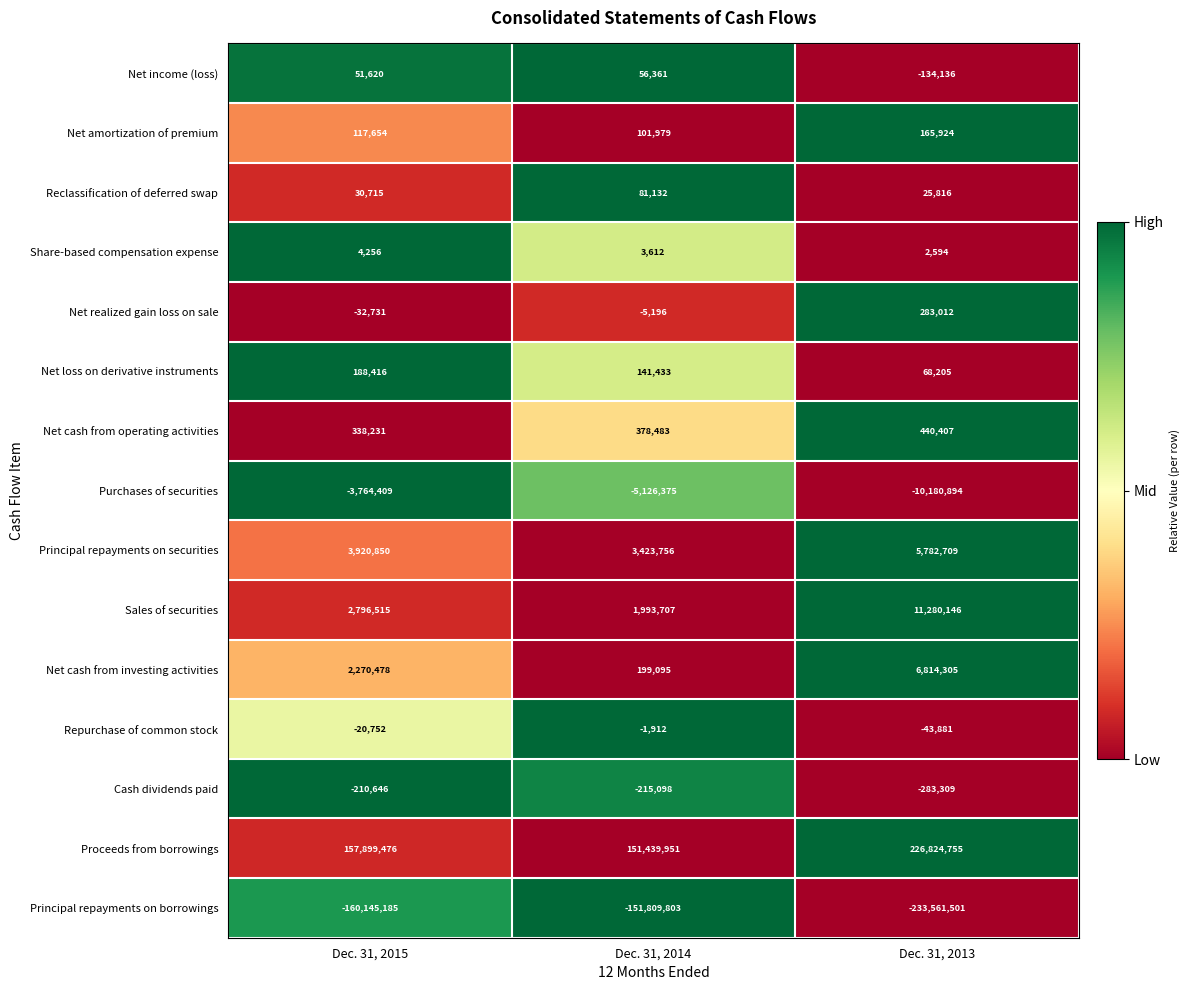

What is the sum of all Net cash from operating activities values?

1157121